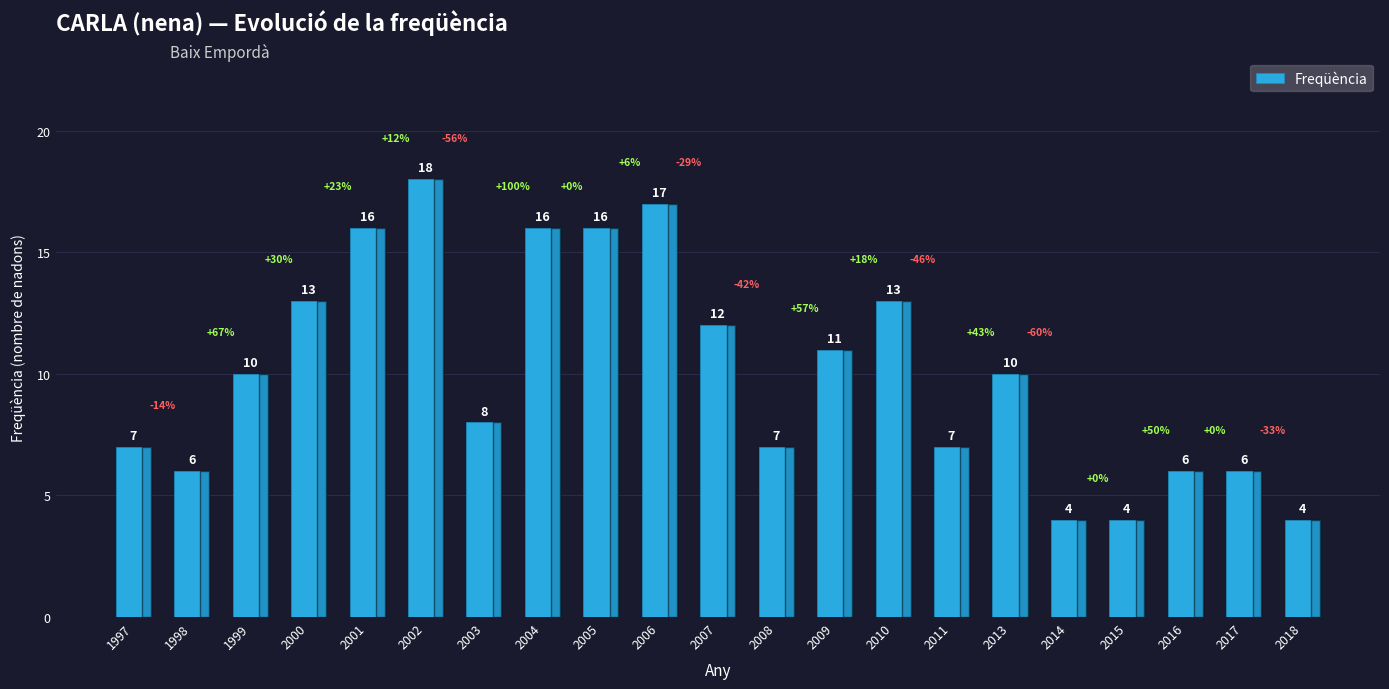

How many bars are there in total?

21